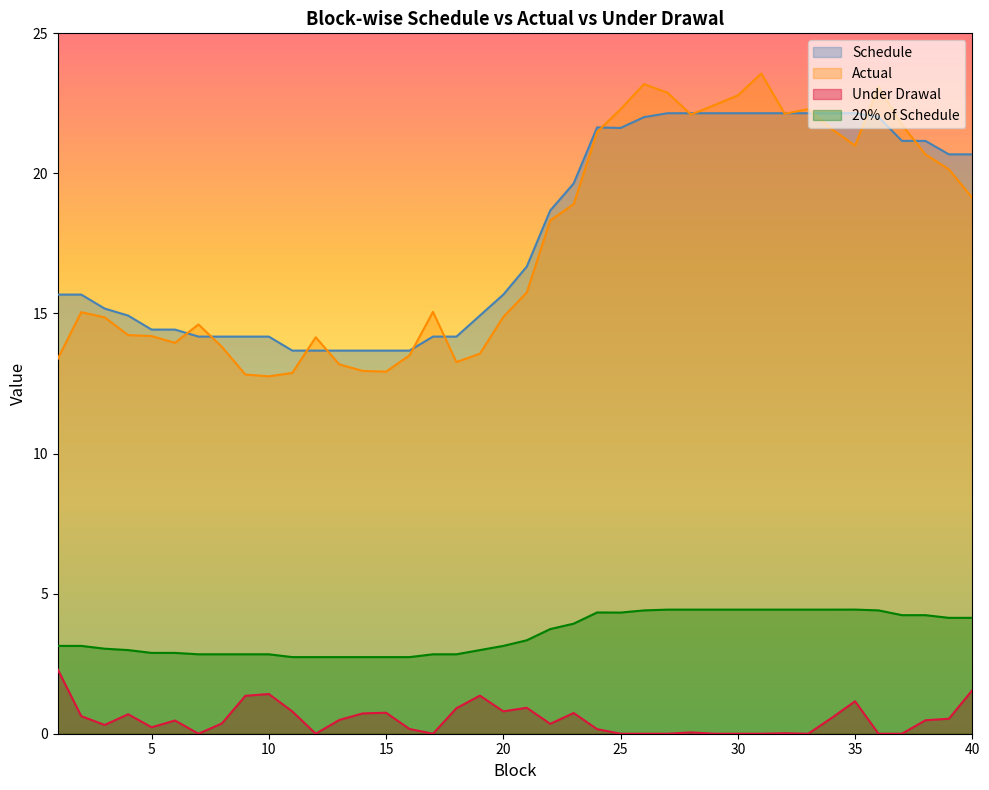

Rank the series at 33 from lowest to highest value.

Under Drawal, 20% of Schedule, Schedule, Actual